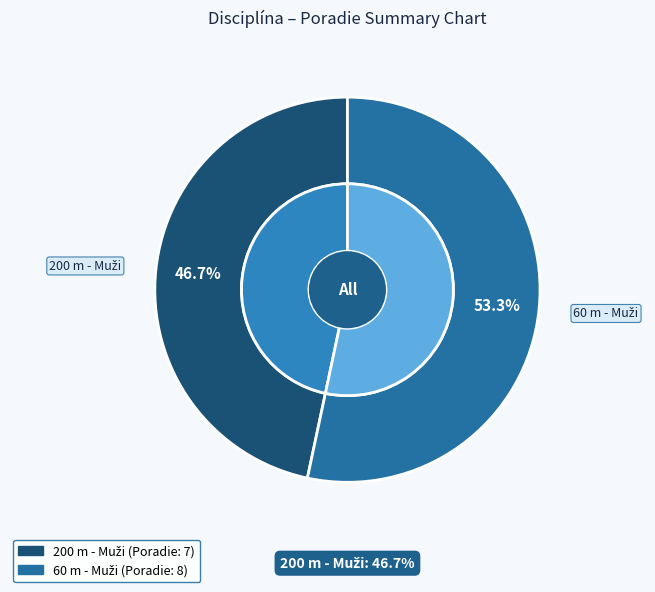

The 60 m - Muži slice represents 68% of the pie. True or false?

False